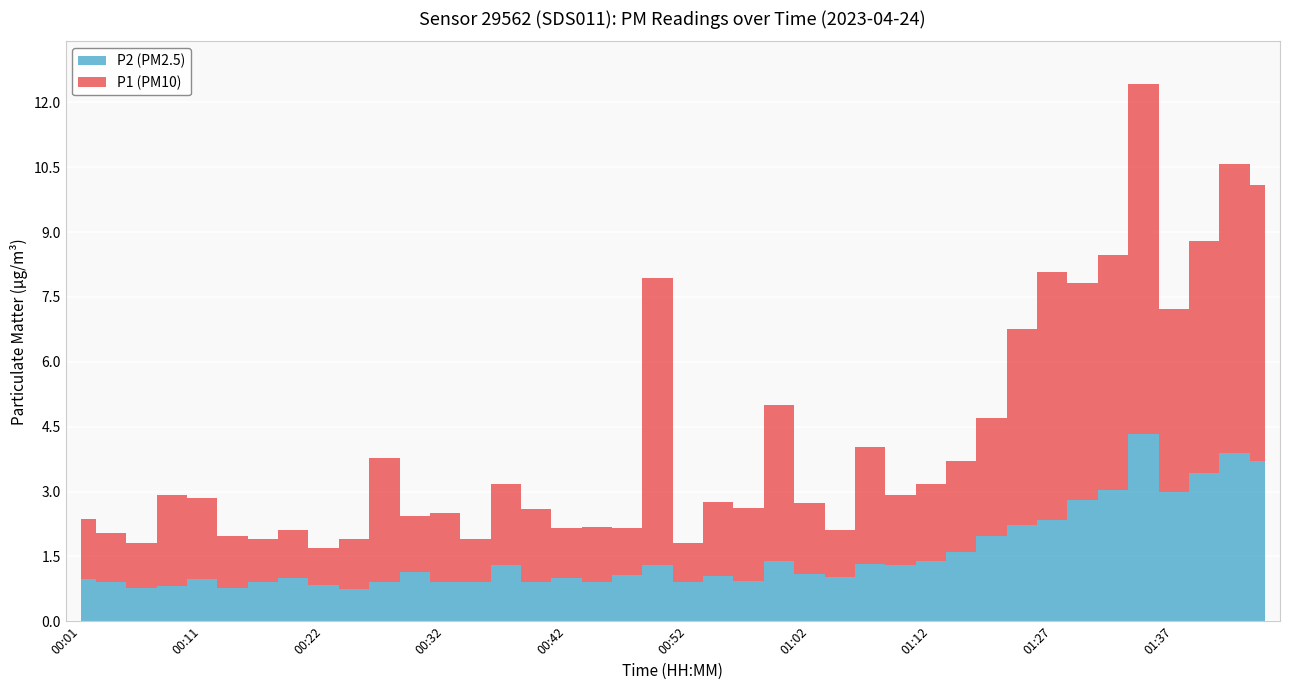

What is the sum of all P1 values?

106.5